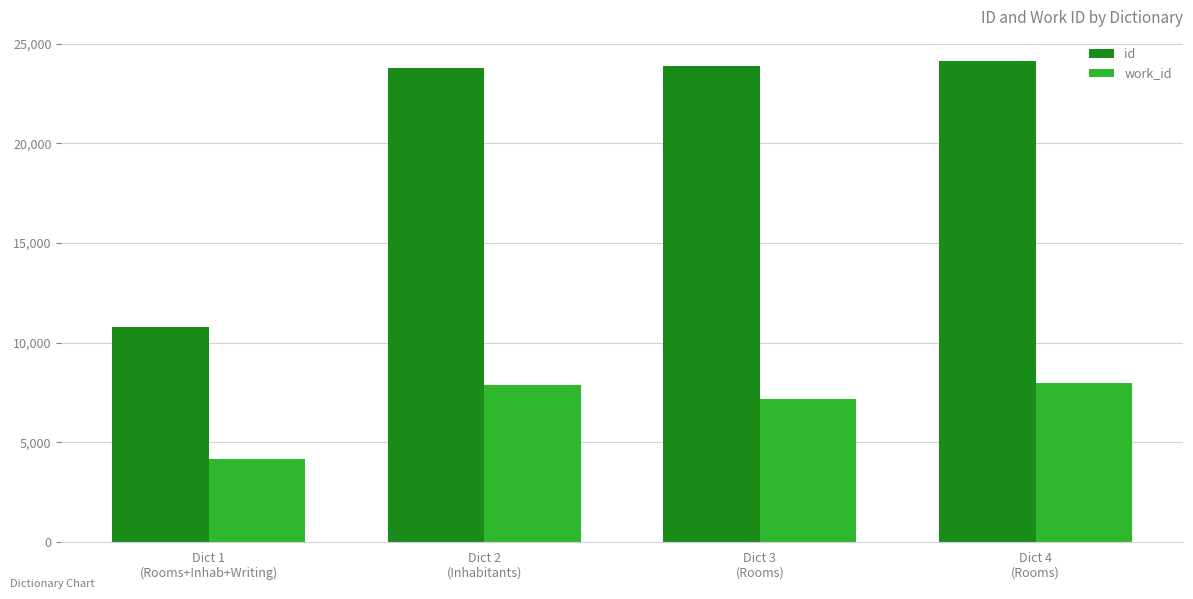

Which series has the widest spread of values?

id